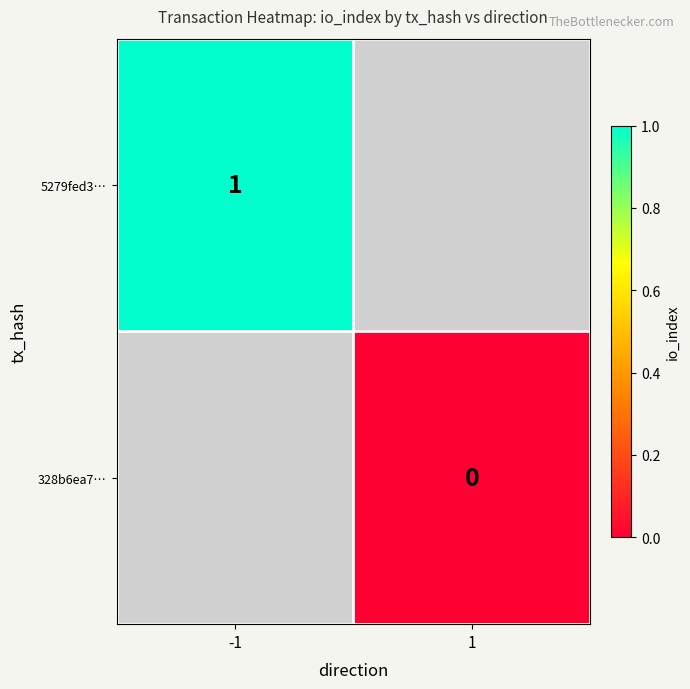

Rank the series by their average value, from highest to lowest.

5279fed3…, 328b6ea7…